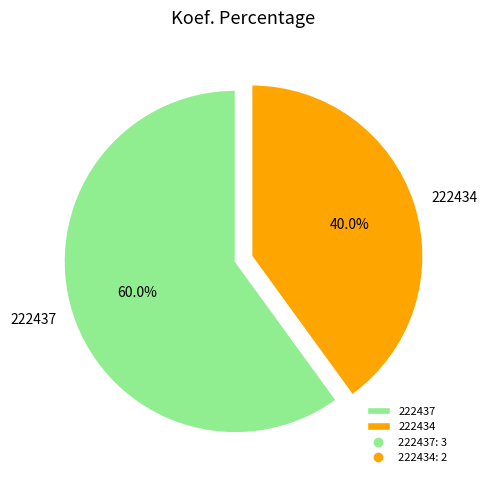

Is the sum of 222437 and 222434 greater than half?

Yes